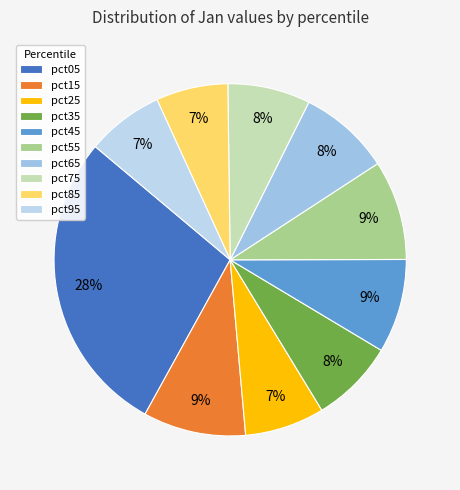

What percentage is the pct15 slice, to the nearest percent?

9%